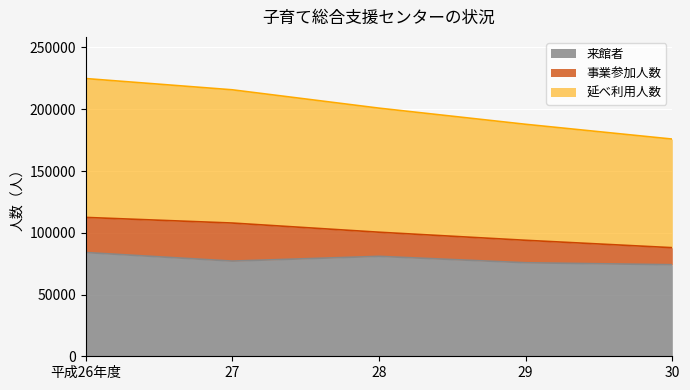

Which series changed the most between 28 and 30?

延べ利用人数